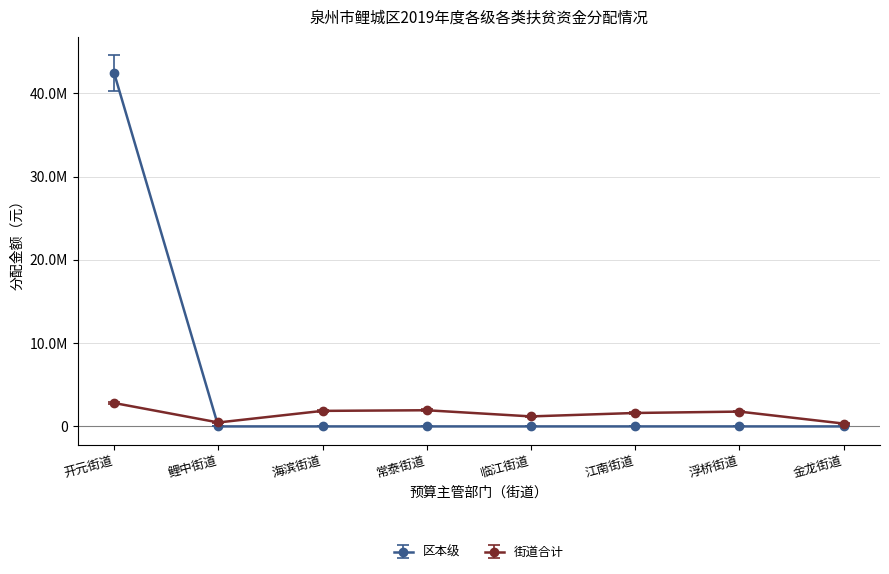

What are all the series names shown in the legend?

区本级, 街道合计